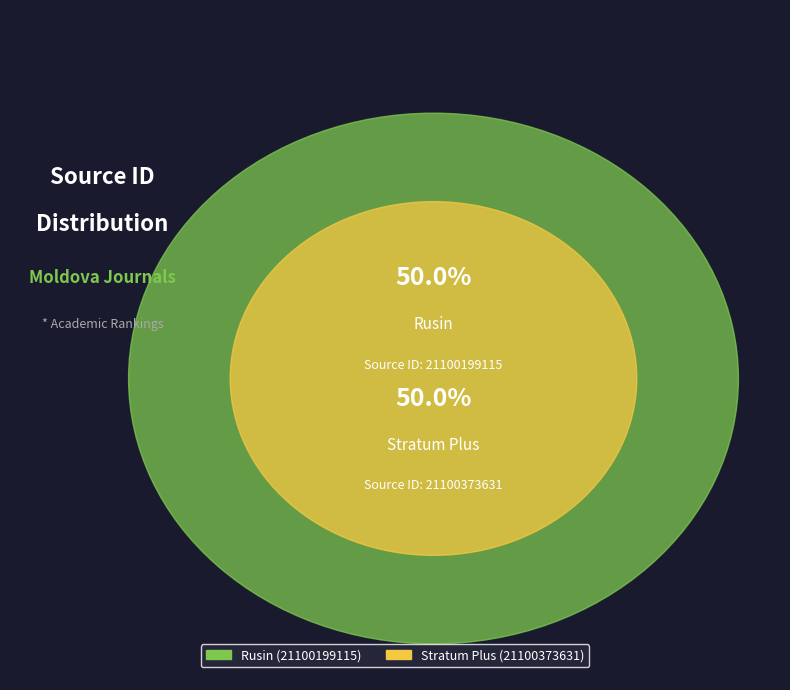

What is the smallest slice in the pie chart?

Rusin